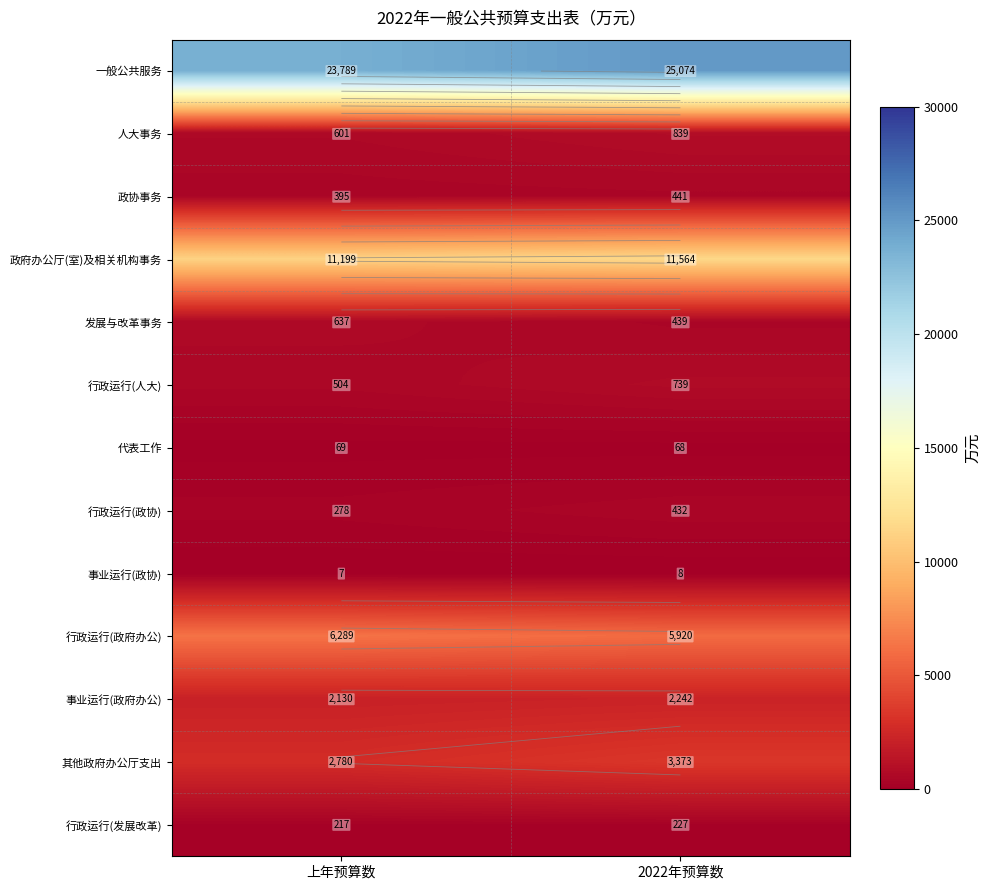

At which label does 政府办公厅(室)及相关机构事务 reach its peak?

2022年预算数